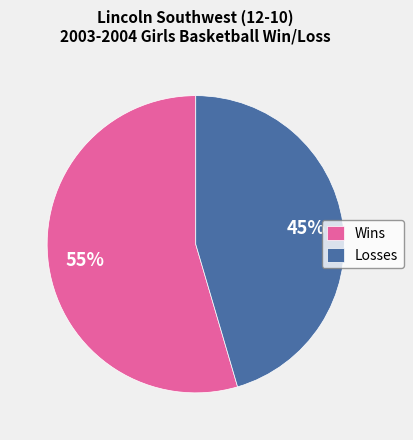

Is it true that Wins is 55% of the pie?

True